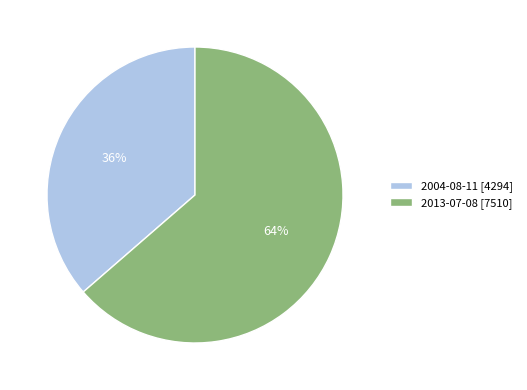

Between 2013-07-08 [7510] and 2004-08-11 [4294], which is larger?

2013-07-08 [7510]